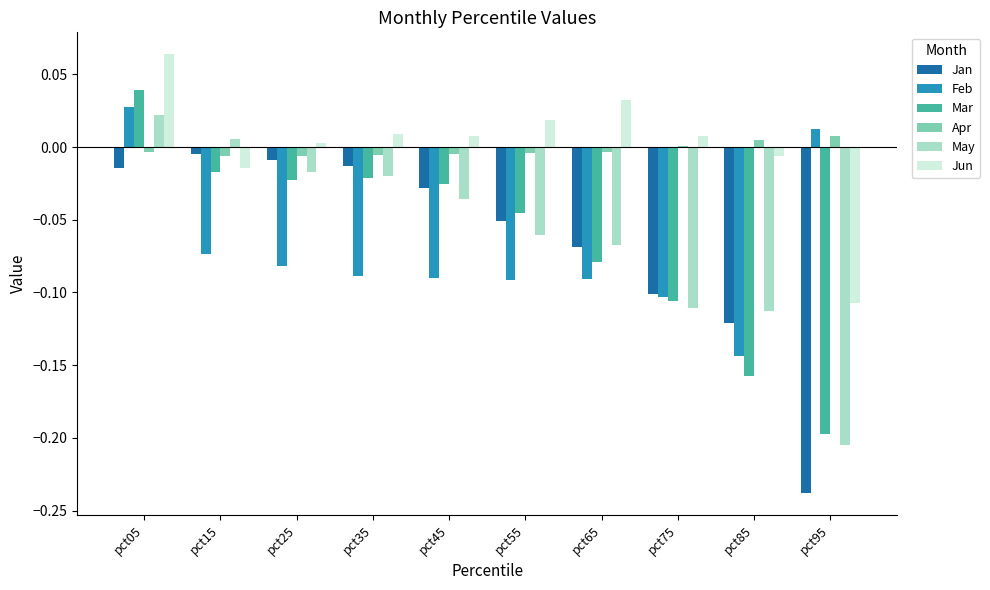

At which label does Feb reach its peak?

pct05